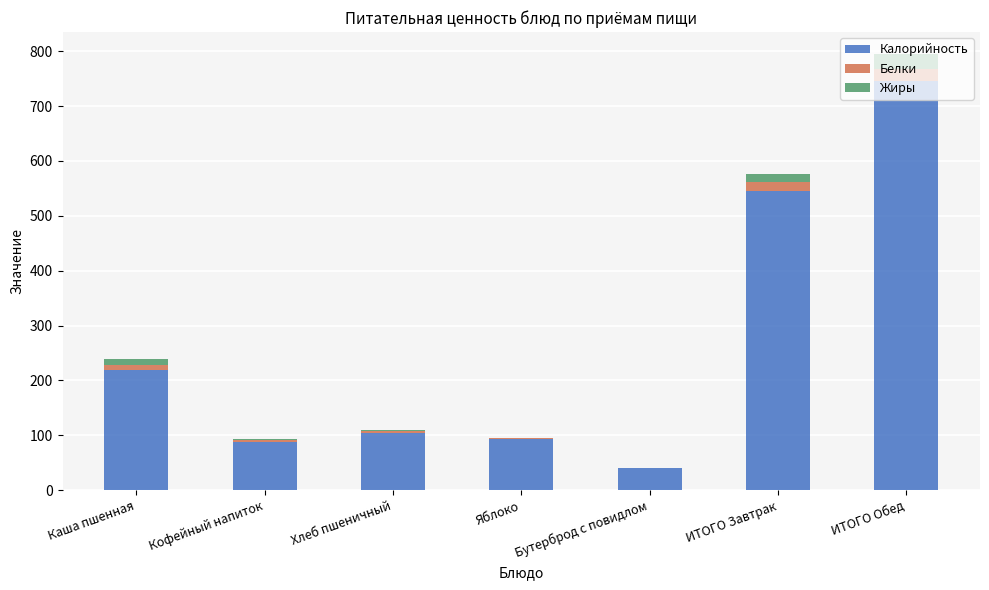

Where is Калорийность nearest to the value 392?

ИТОГО Завтрак